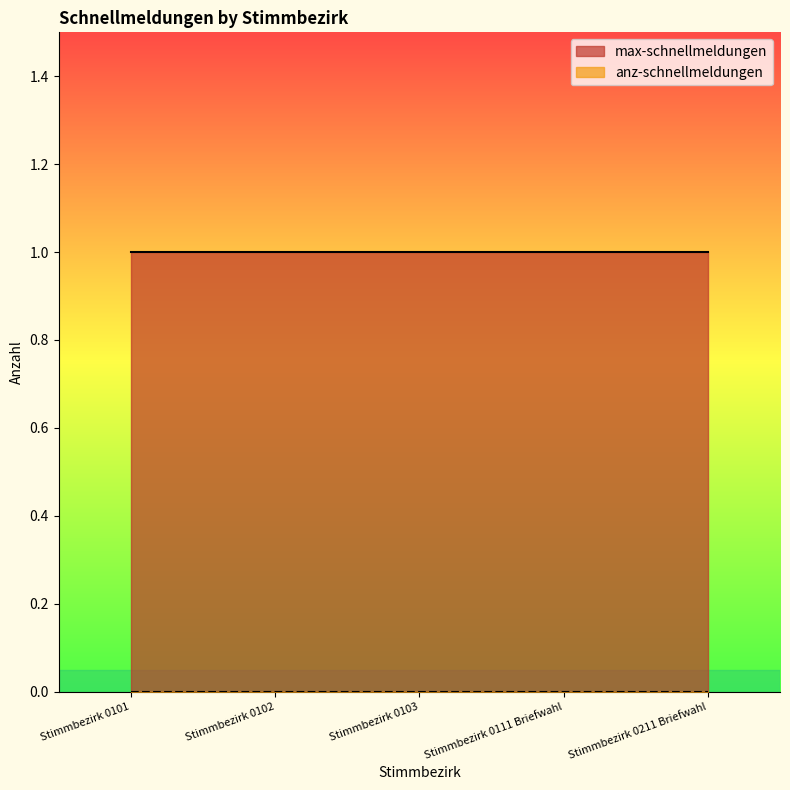

Which series has the largest total across all categories?

max-schnellmeldungen